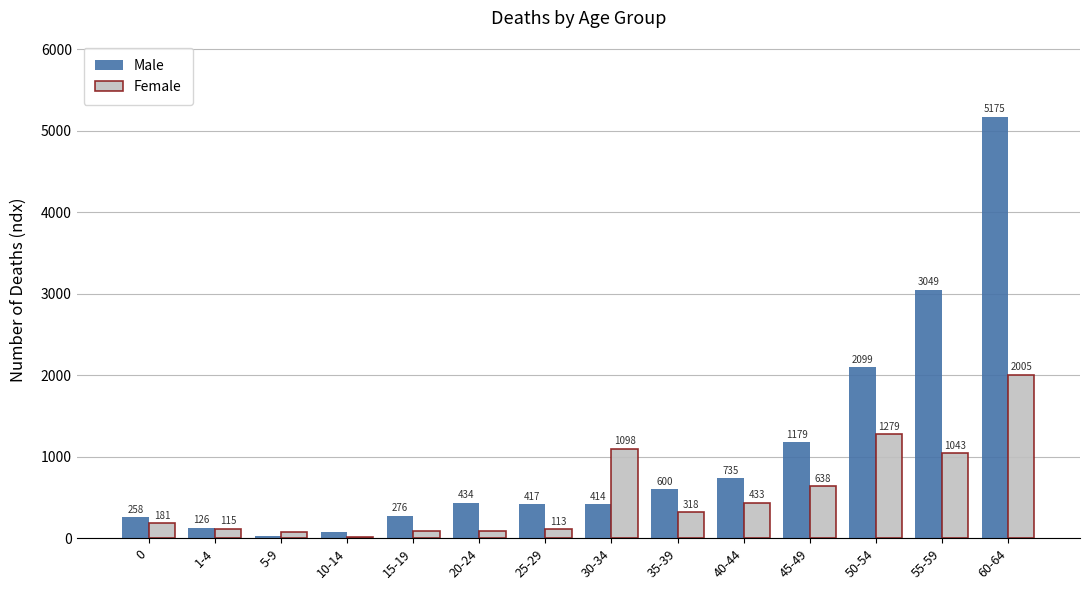

Reading left to right, transcribe all the data shown in this chart.

Male: 258	126	31	78	276	434	417	414	600	735	1179	2099	3049	5175
Female: 181	115	70	17	89	91	113	1098	318	433	638	1279	1043	2005